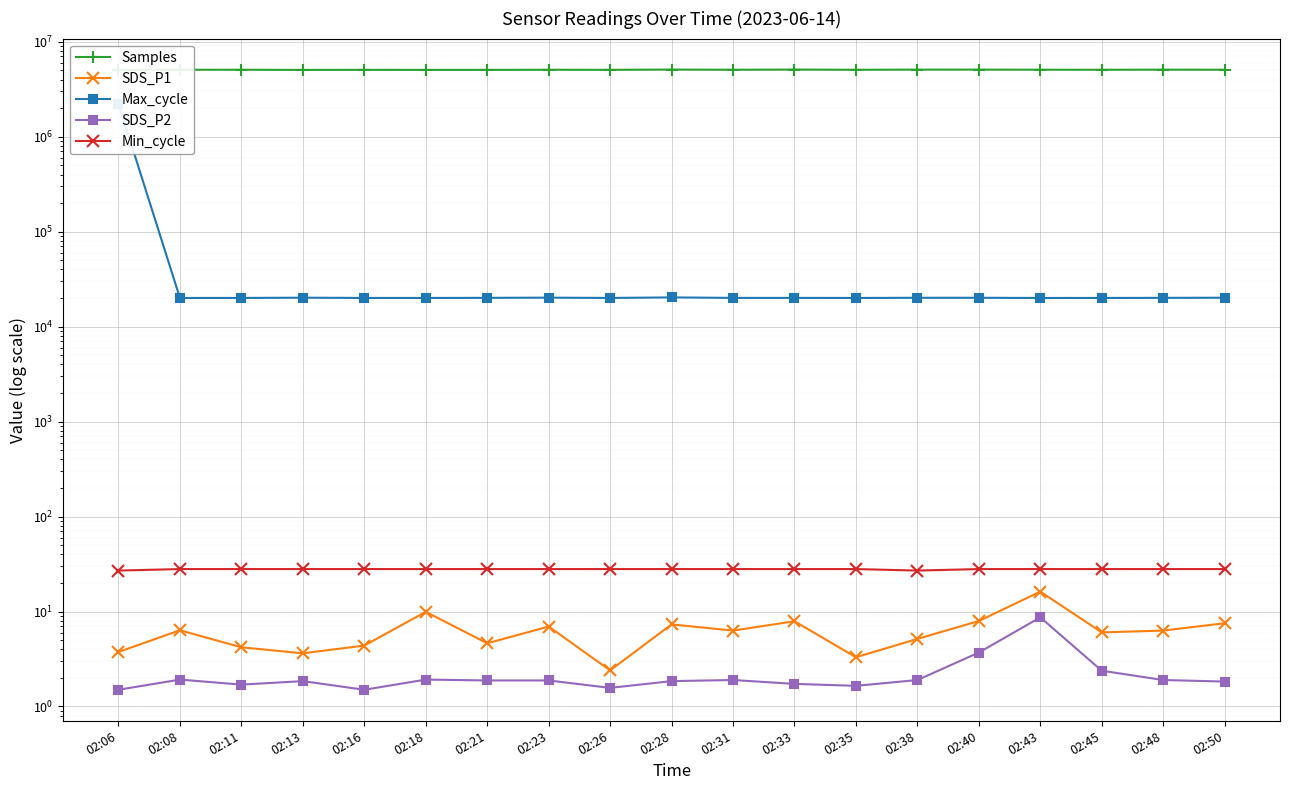

True or false: SDS_P1 and SDS_P2 cross at least once.

False